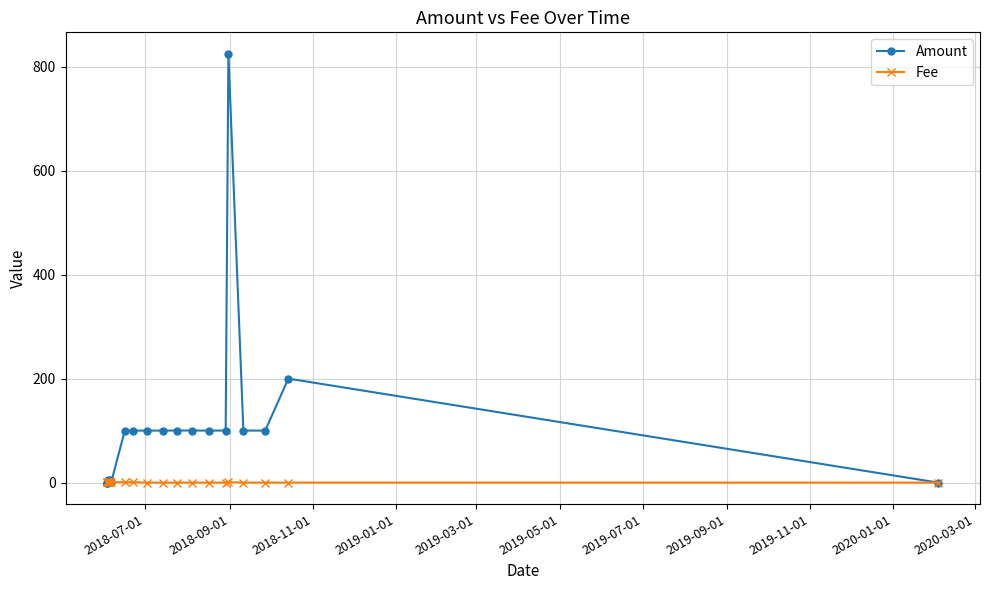

Rank the series by their maximum value, from highest to lowest.

Amount, Fee